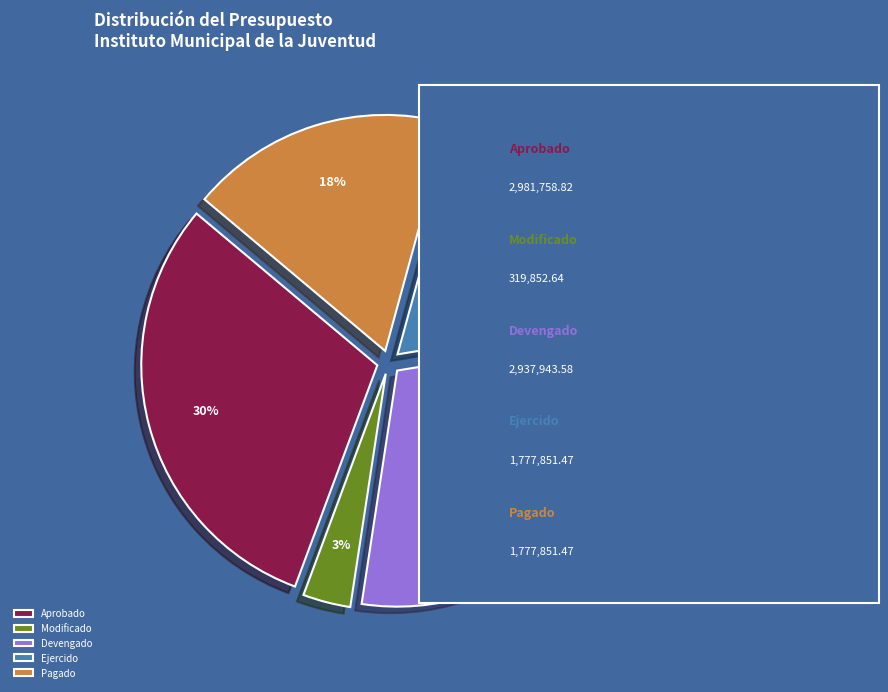

To the nearest percent, what portion does Pagado represent?

18%